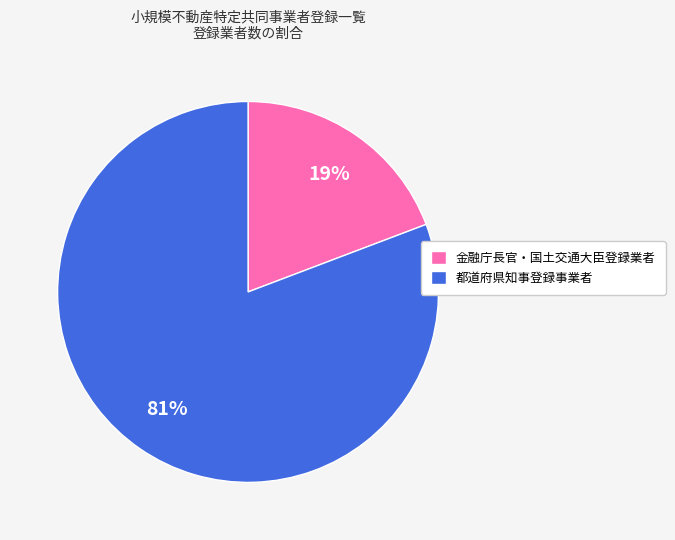

To the nearest percent, what percentage of the pie is 金融庁長官・国土交通大臣登録業者?

19%